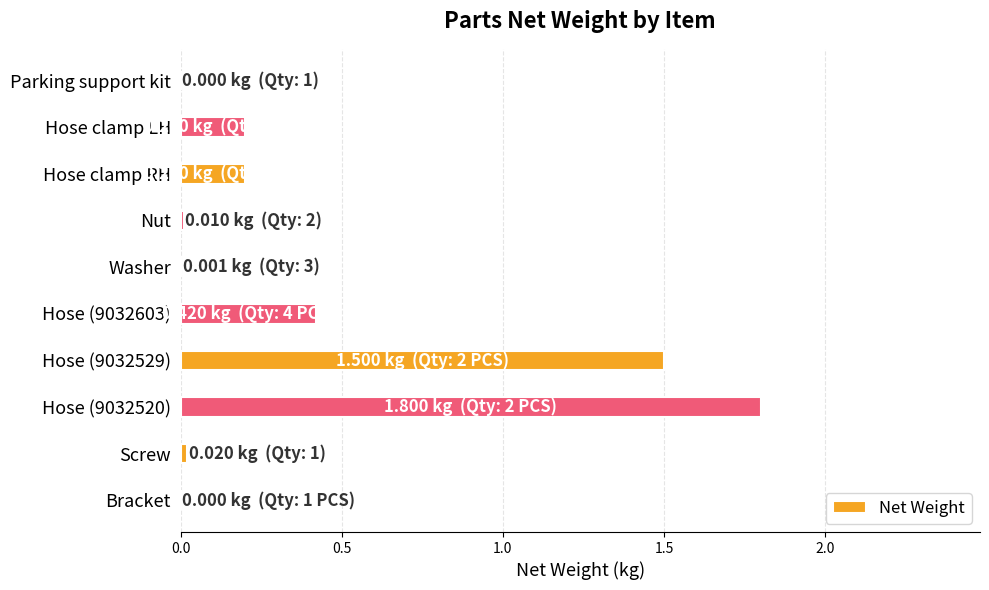

At which category does the chart reach its peak across all series?

Hose (9032520)